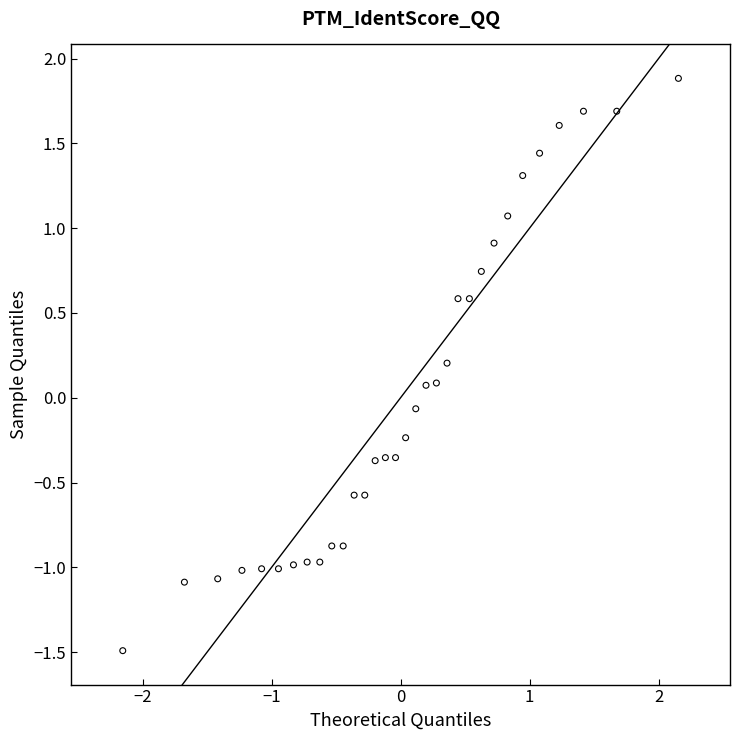

What is the range of Y values (max minus min)?

3.4